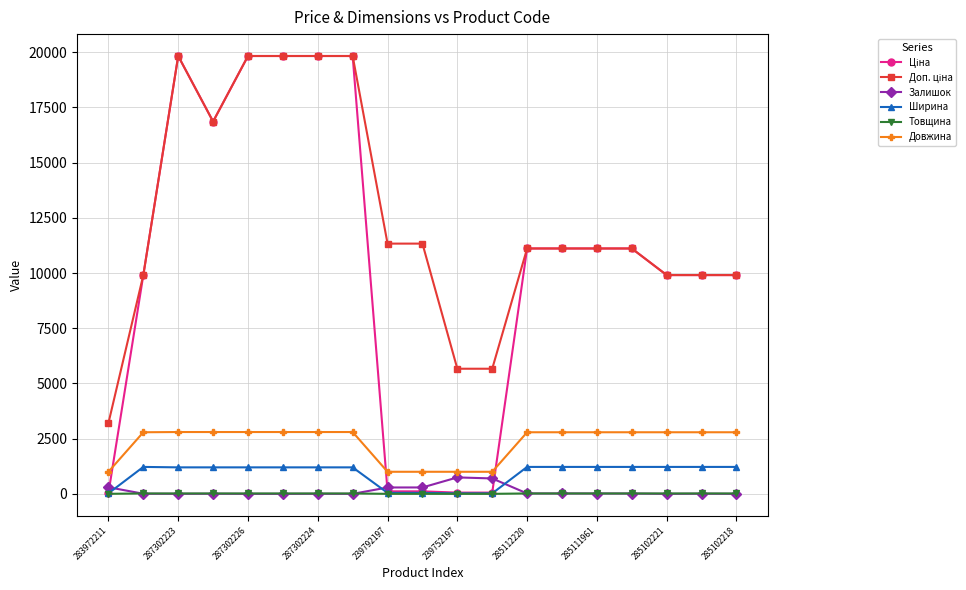

At how many categories does at least one series exceed 12317?

6